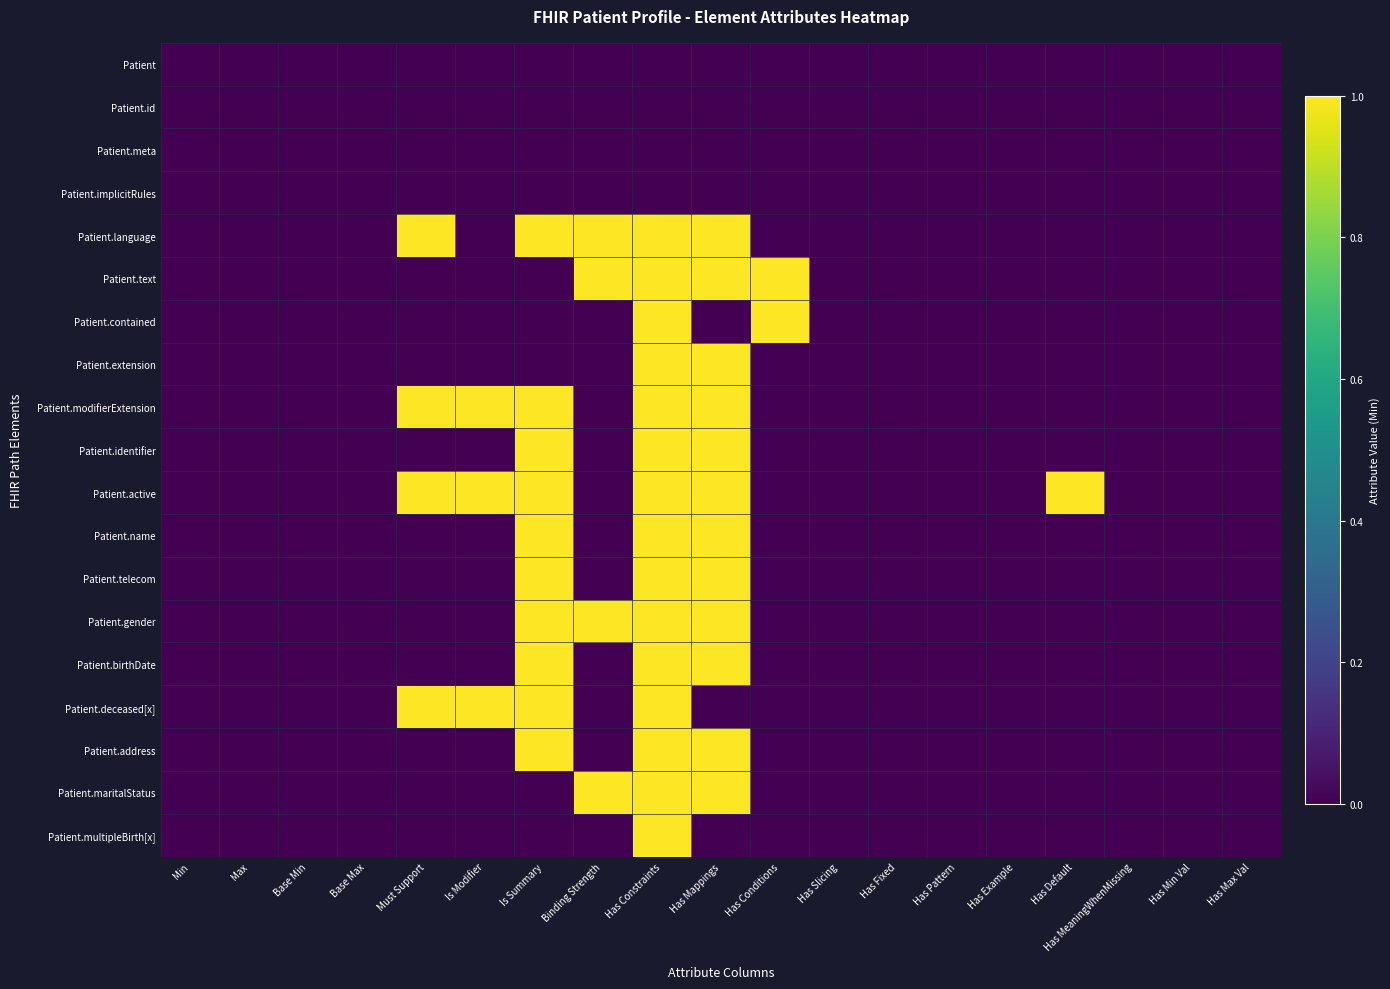

How many data points does each series have?

19